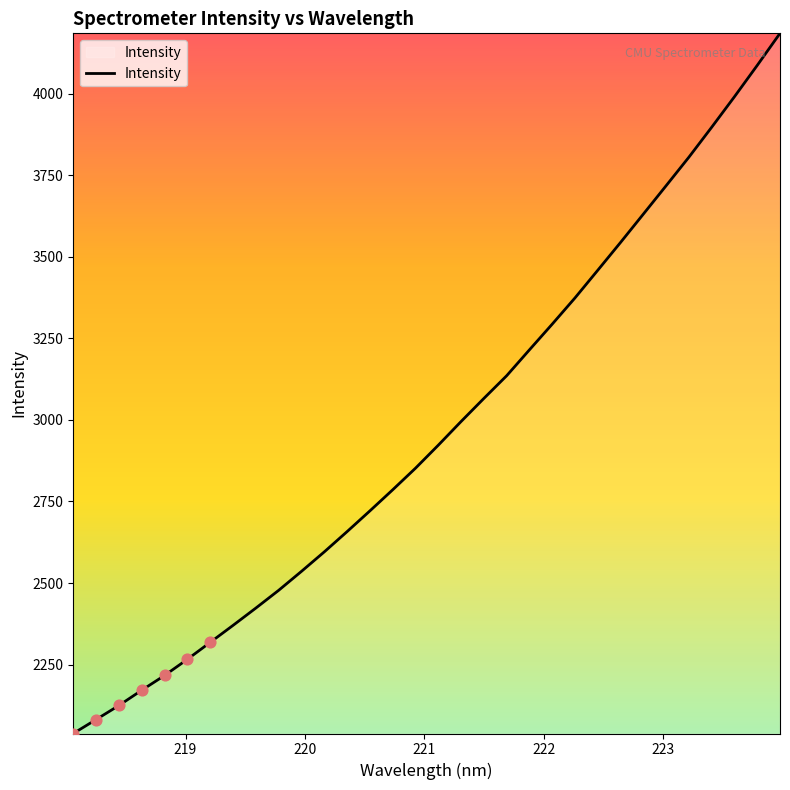

What is the difference between the maximum and minimum values?

2146.3